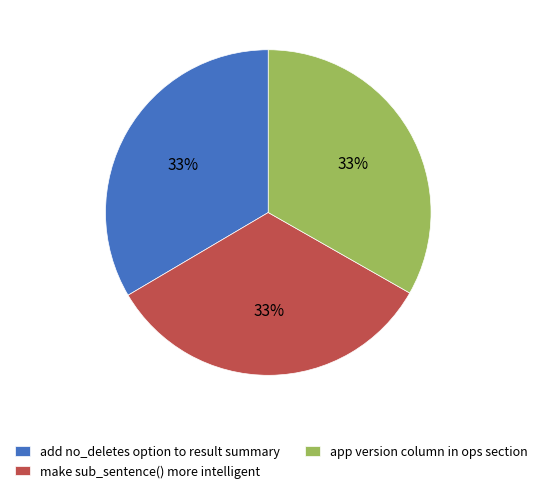

True or false: app version column in ops section accounts for 43% of the total.

False